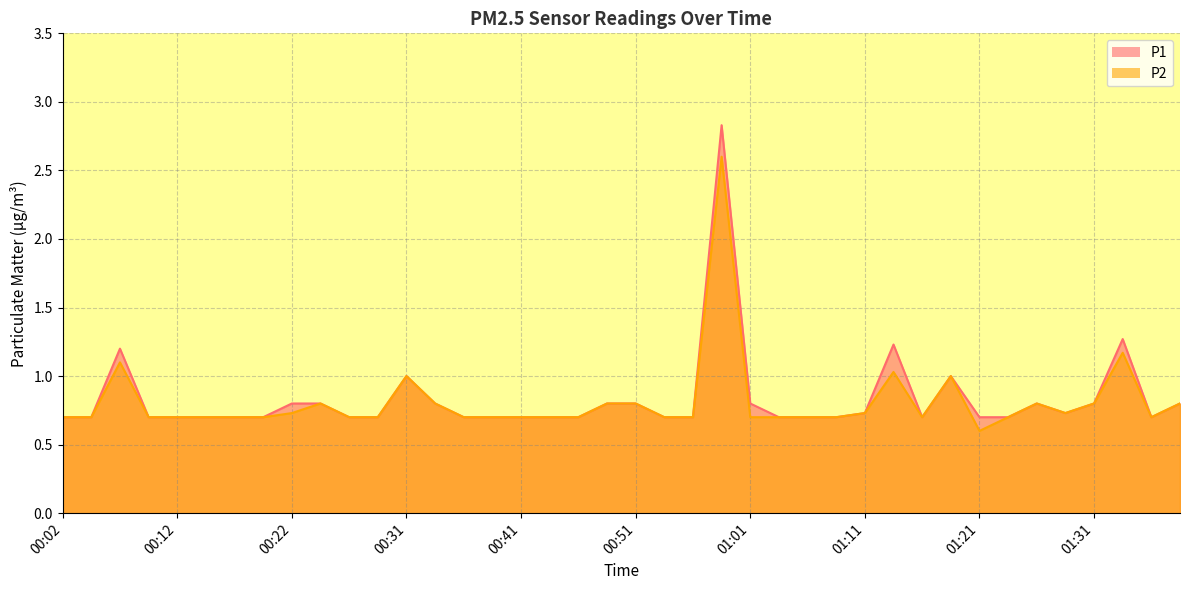

What position from the right is 00:49?

21